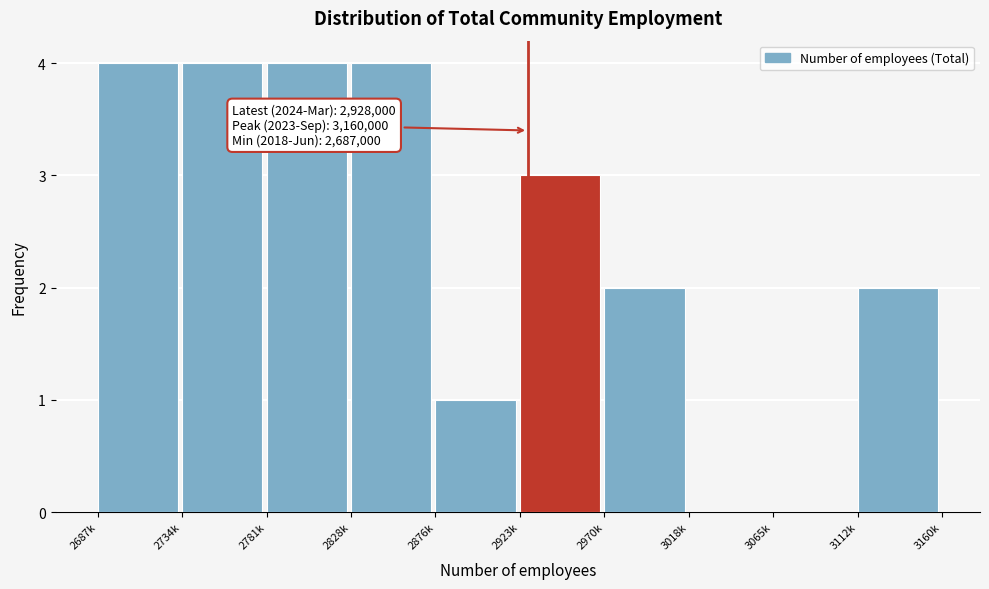

Reading right to left, extract all data points from this chart.

3112k=2	3065k=0	3018k=0	2970k=2	2923k=3	2876k=1	2828k=4	2781k=4	2734k=4	2687k=4